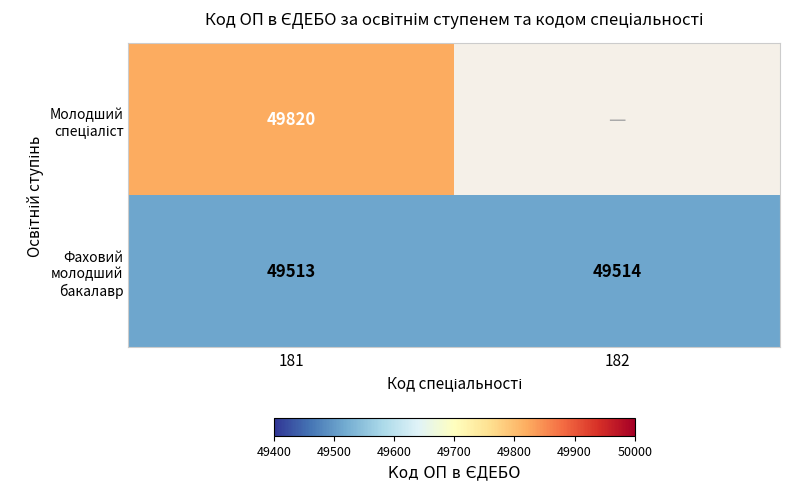

How many data points in Фаховий молодший бакалавр are less than 49514?

1